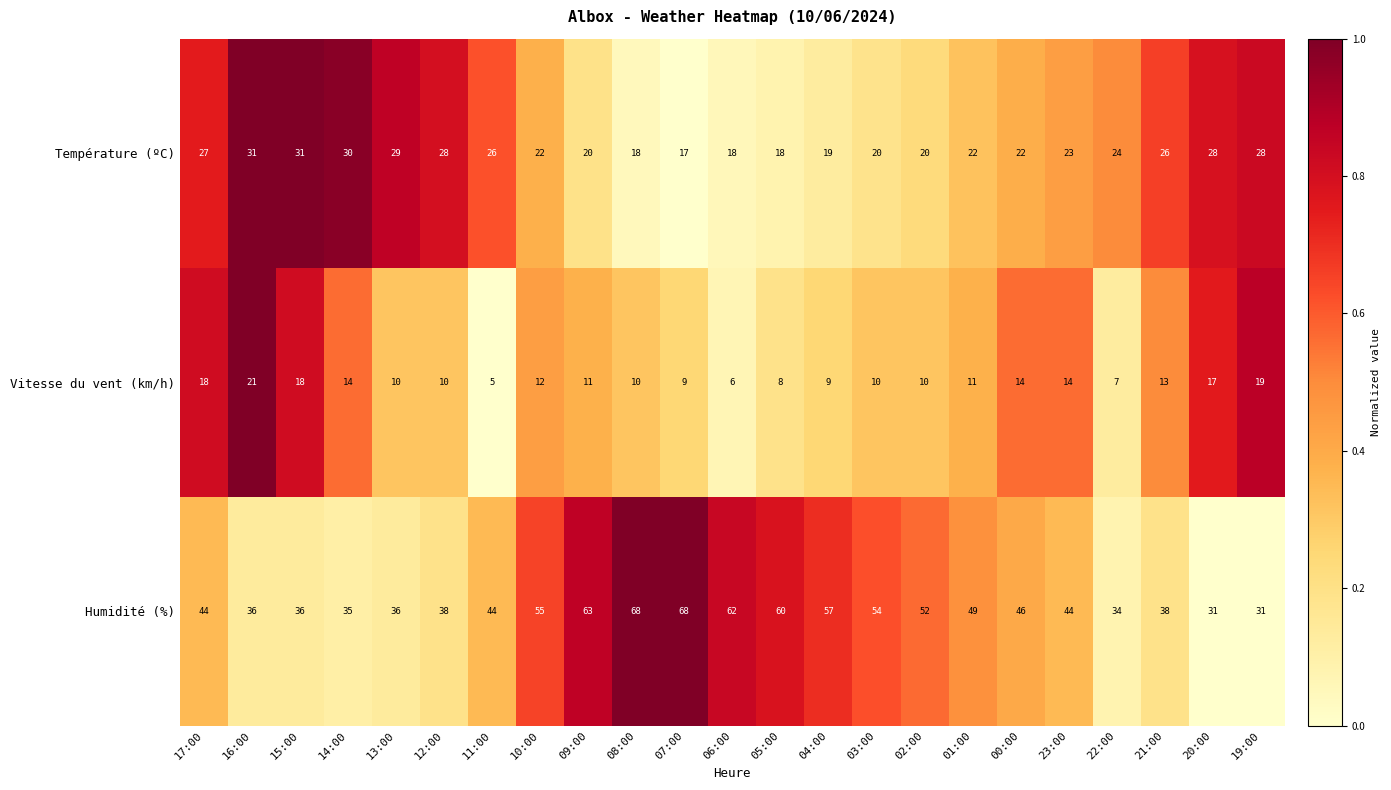

Is it true that Température (ºC) equals 22 at 01:00?

True